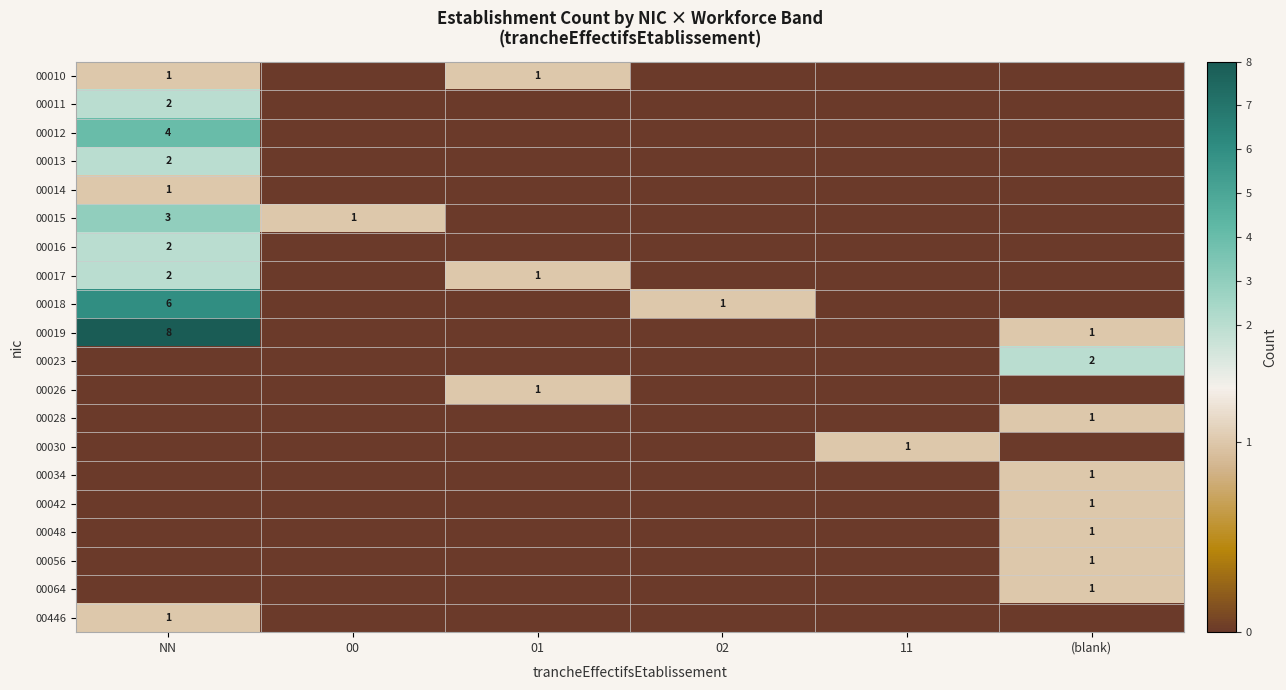

The 00017 series shows 2 at NN. True or false?

True